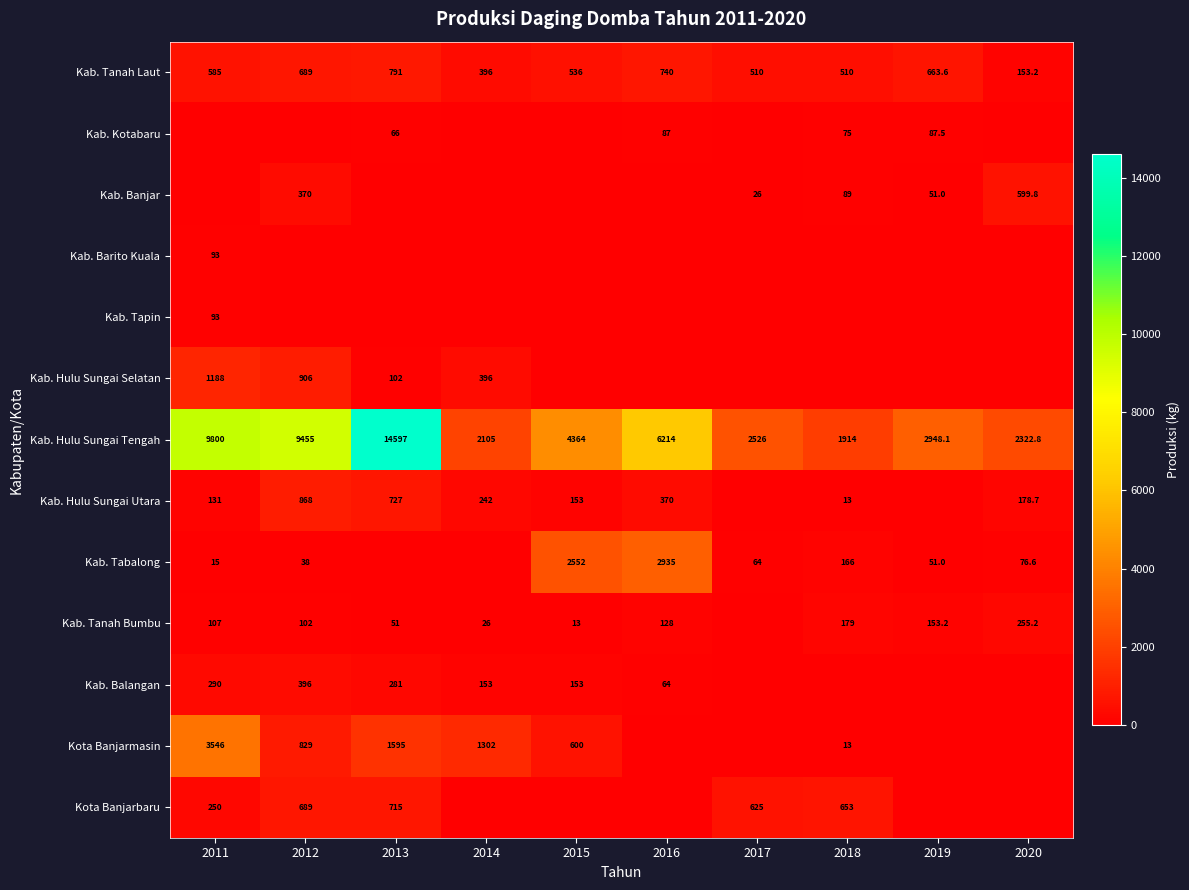

The value of Kab. Hulu Sungai Tengah at 2012 is 3668.0. True or false?

False